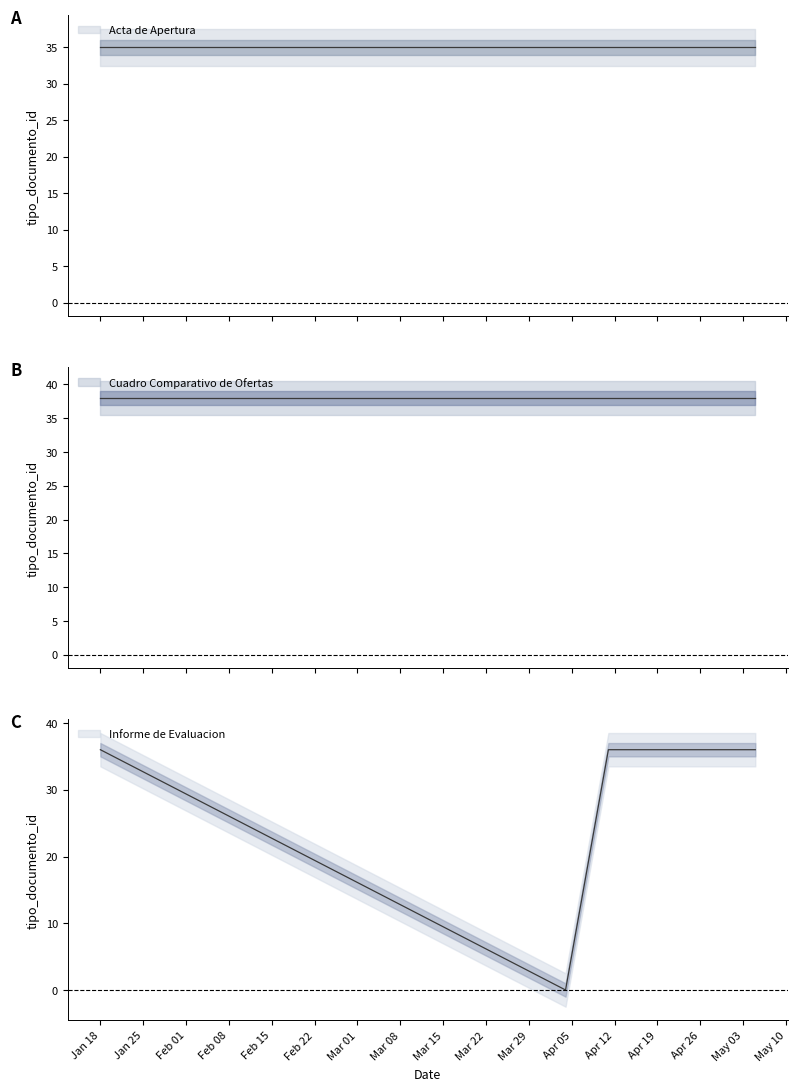

True or false: Acta de Apertura has a value of 46 at 2022-04-04.

False